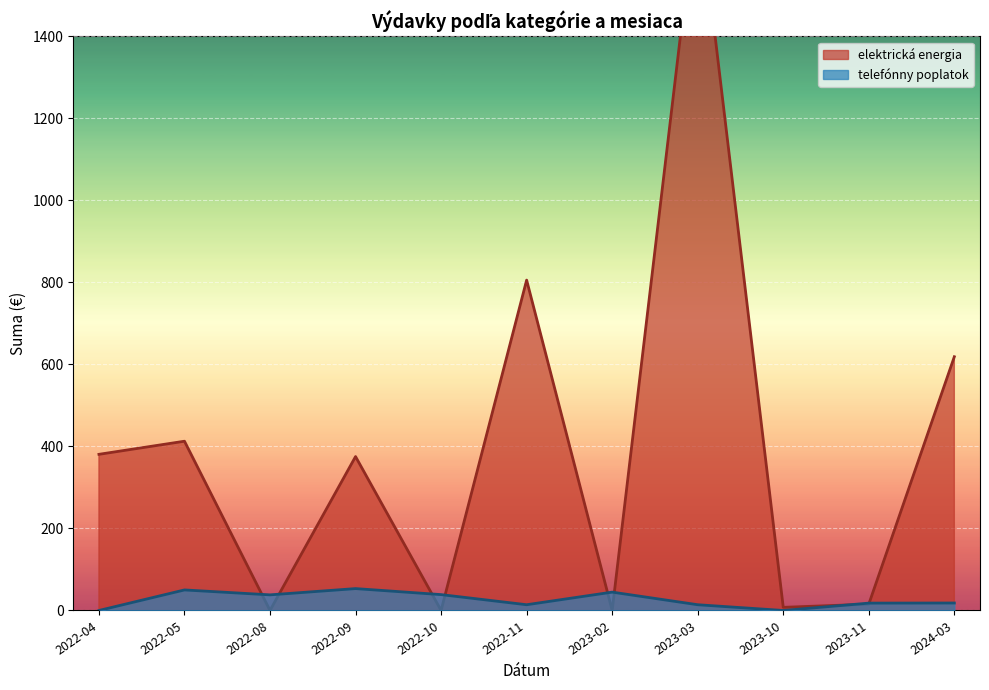

Between 2022-08 and 2022-05, which is larger?

2022-05